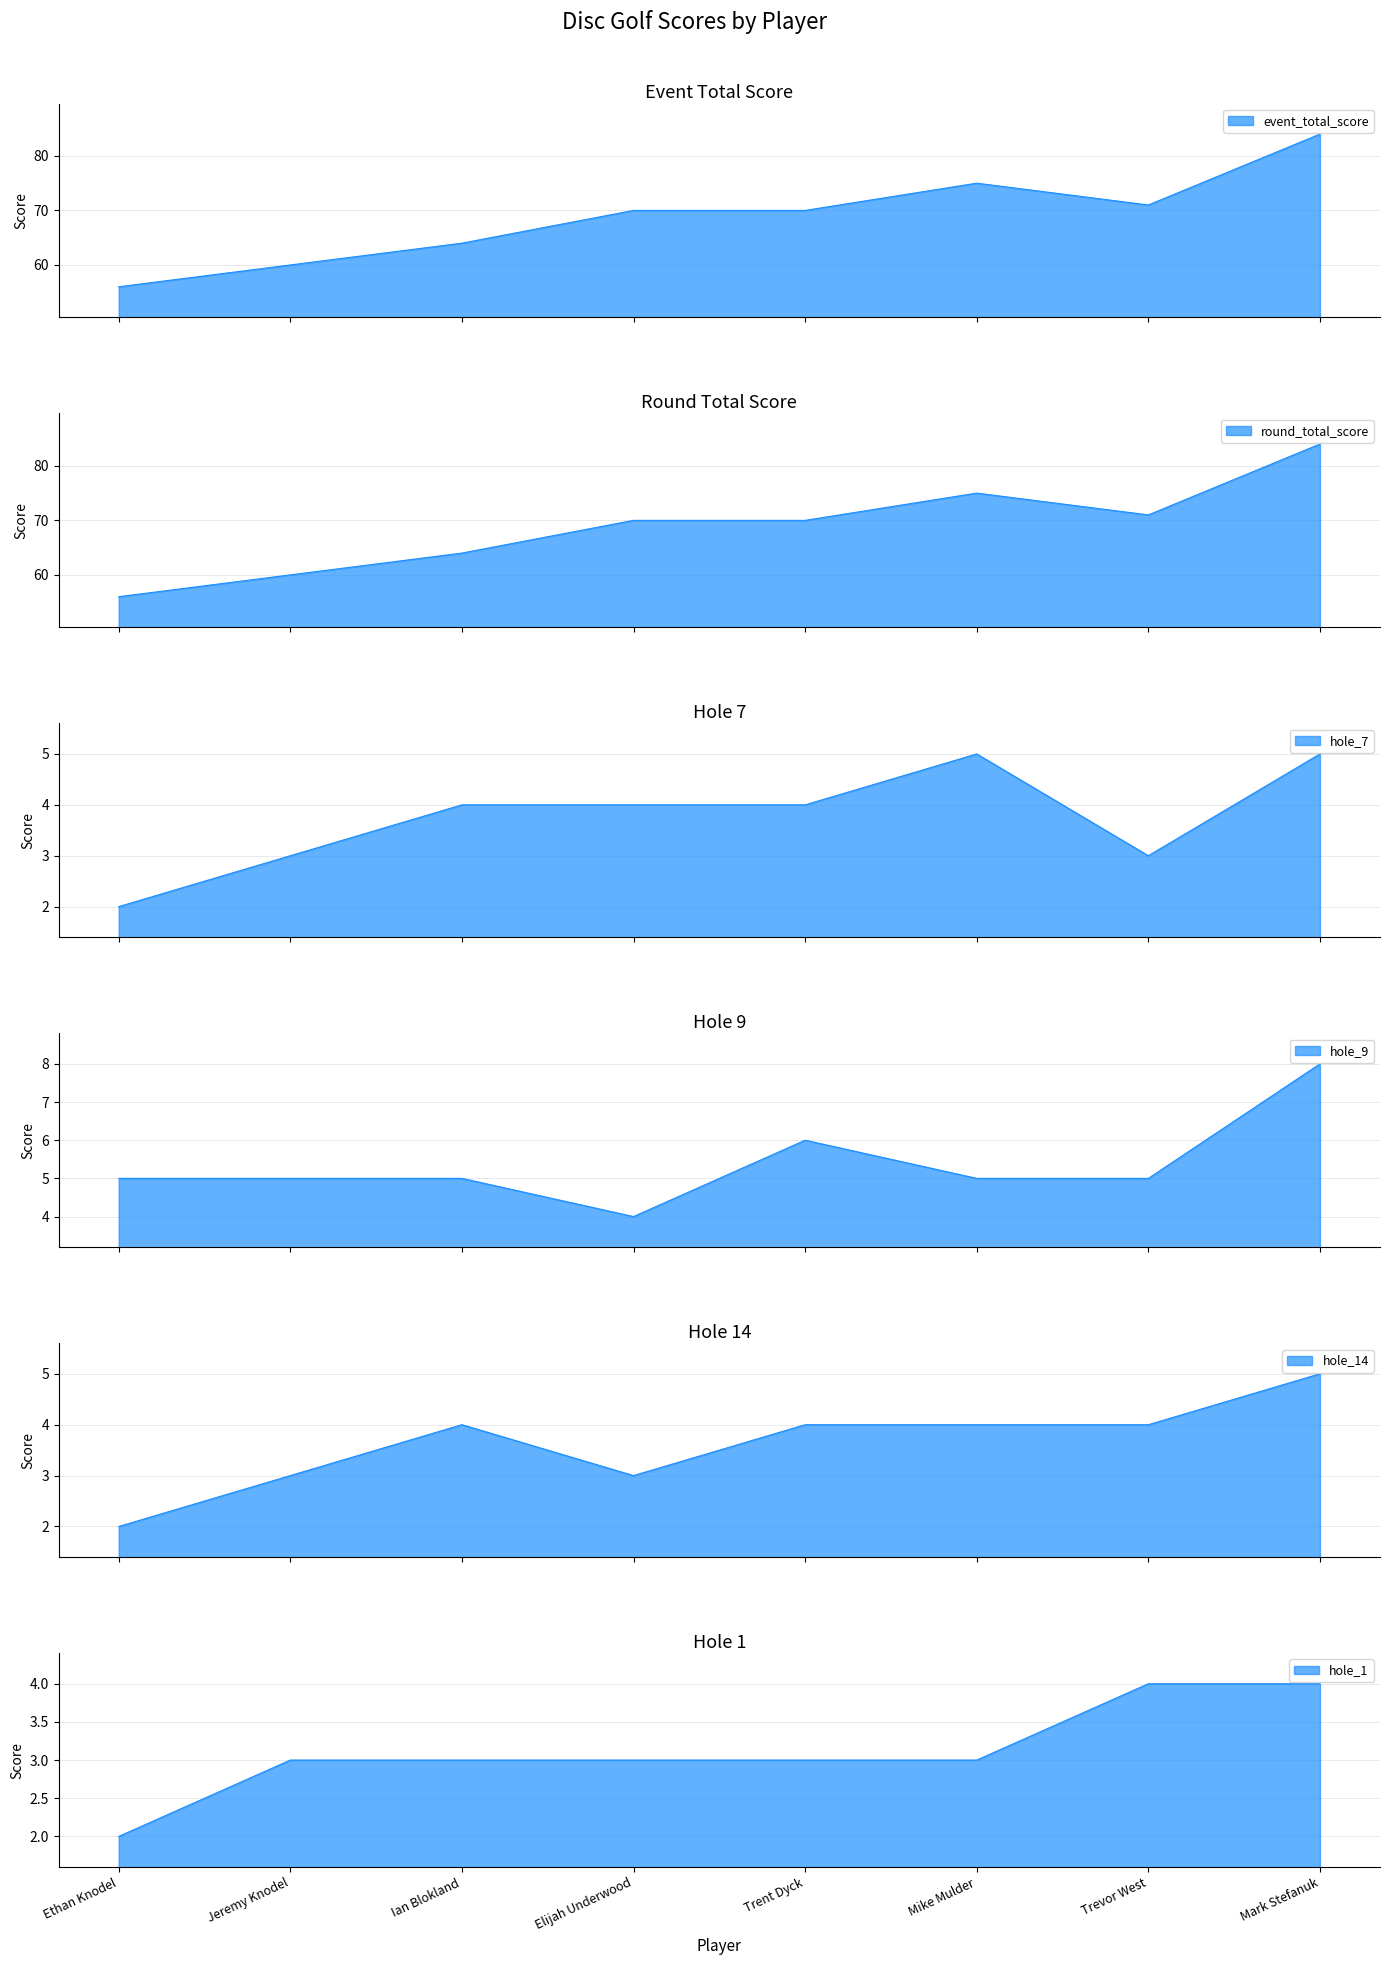

True or false: hole_9 and event_total_score intersect in this chart.

False